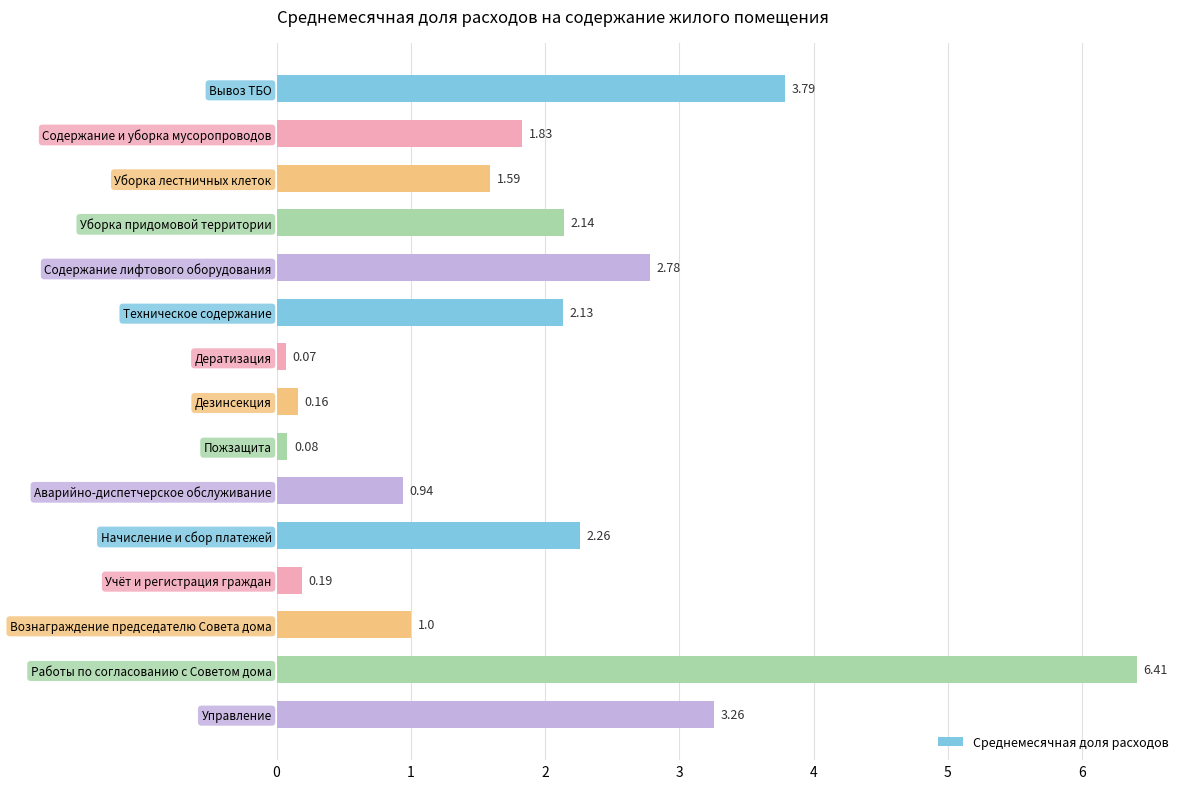

What is the sum of all values?

28.6